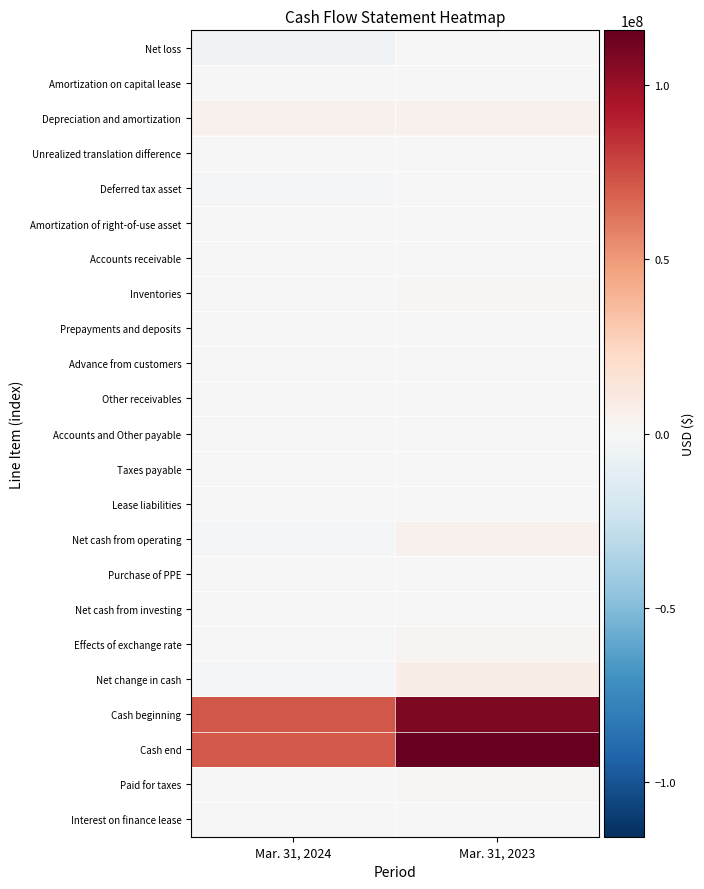

Rank the series by their maximum value, from lowest to highest.

Net loss, Lease liabilities, Deferred tax asset, Prepayments and deposits, Accounts and Other payable, Other receivables, Unrealized translation difference, Advance from customers, Purchase of PPE, Net cash from investing, Amortization on capital lease, Interest on finance lease, Accounts receivable, Amortization of right-of-use asset, Taxes payable, Inventories, Paid for taxes, Effects of exchange rate, Net cash from operating, Depreciation and amortization, Net change in cash, Cash beginning, Cash end